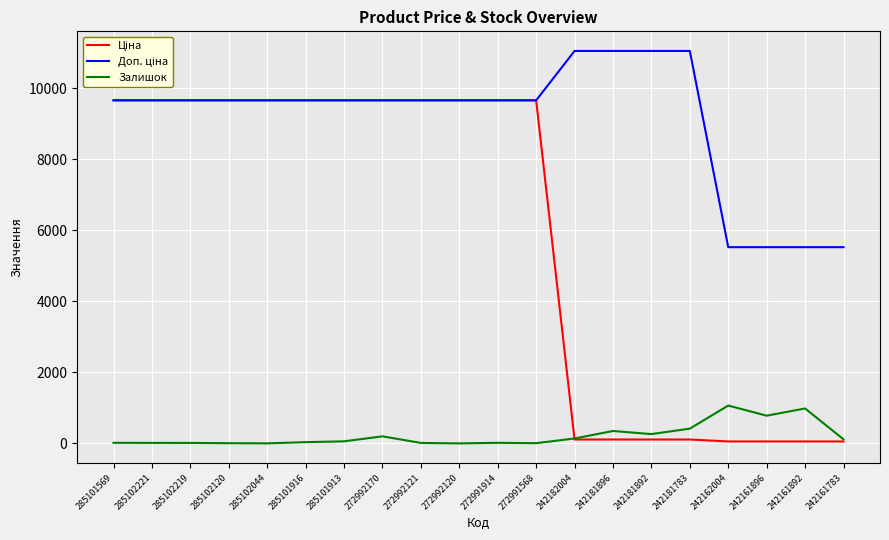

What is the difference between the highest and lowest values at 272992170?

9465.7